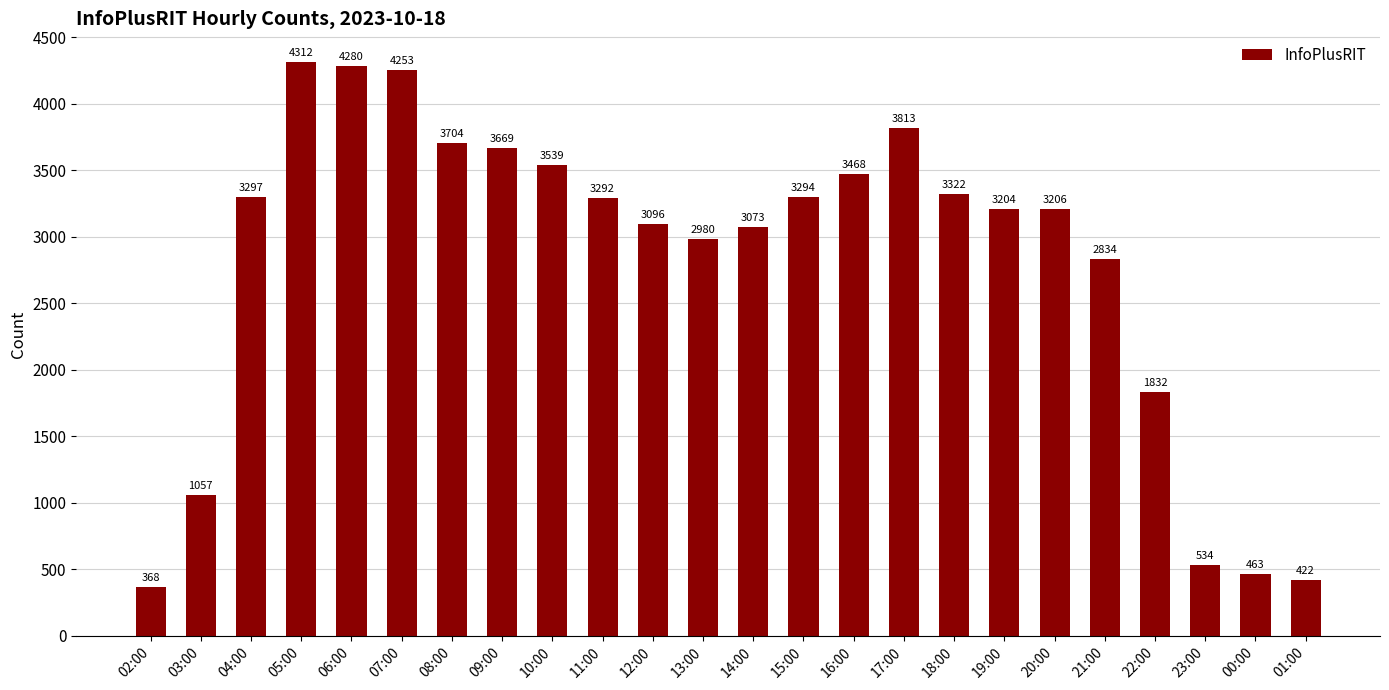

List the labels in order of value, smallest first.

02:00, 01:00, 00:00, 23:00, 03:00, 22:00, 21:00, 13:00, 14:00, 12:00, 19:00, 20:00, 11:00, 15:00, 04:00, 18:00, 16:00, 10:00, 09:00, 08:00, 17:00, 07:00, 06:00, 05:00